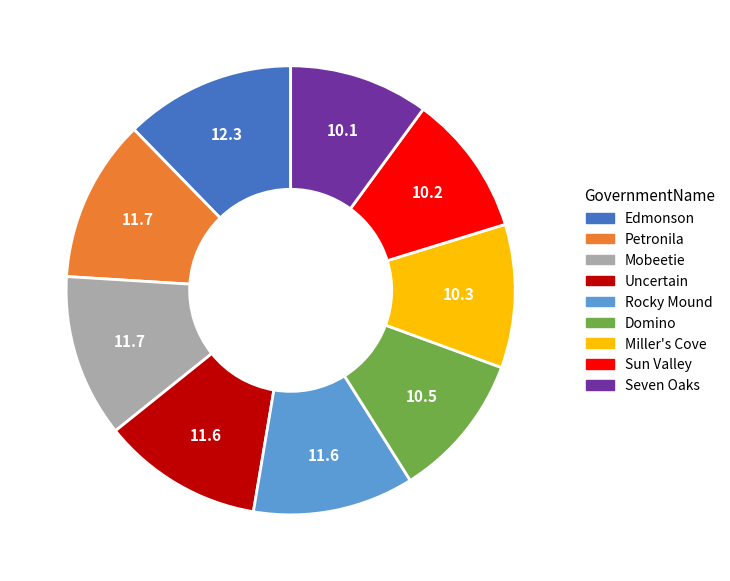

What is the ratio of the value at Miller's Cove to the value at Rocky Mound?

0.9